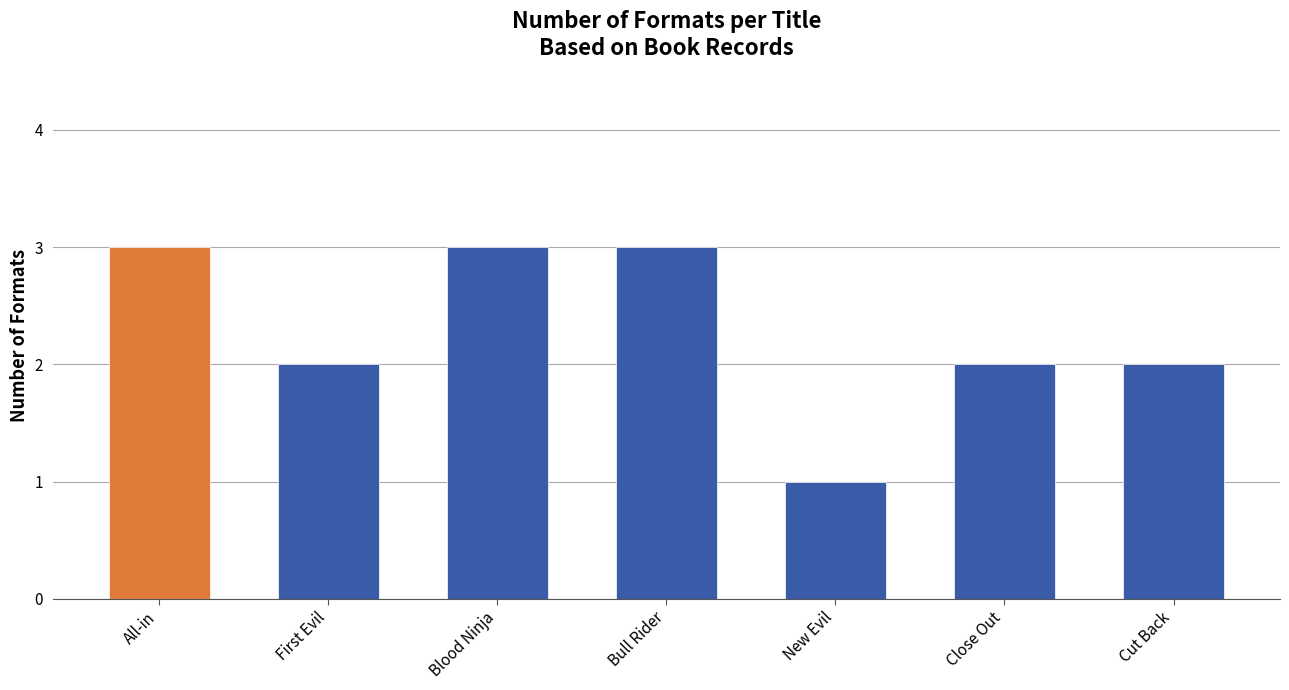

Does the chart contain any negative values?

No